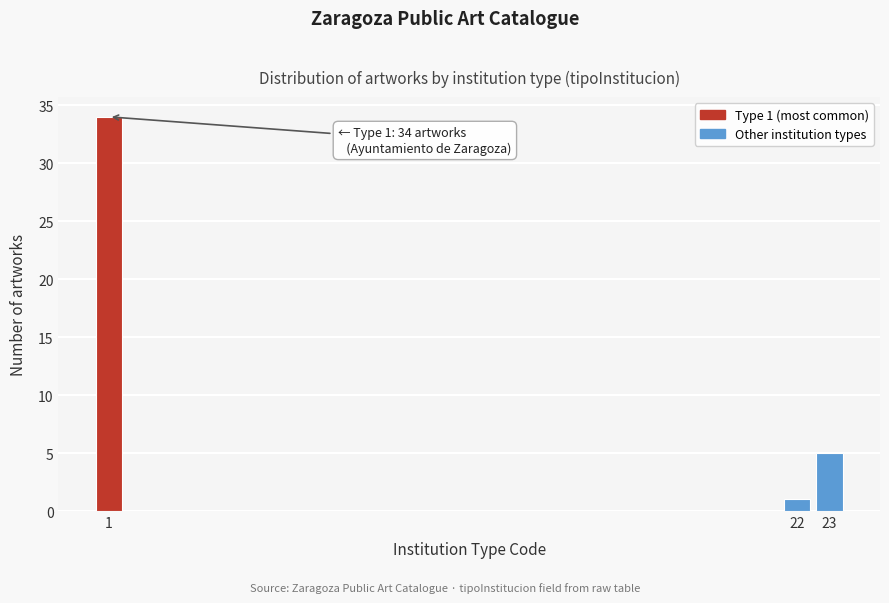

Reading left to right, what are all the values shown in this chart?

1=34	22=1	23=5